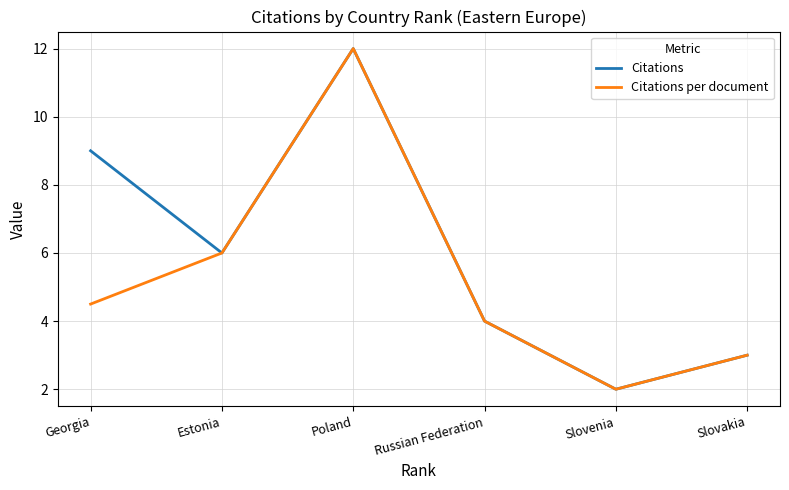

What is the difference between the maximum and minimum values in the Citations series?

10.0